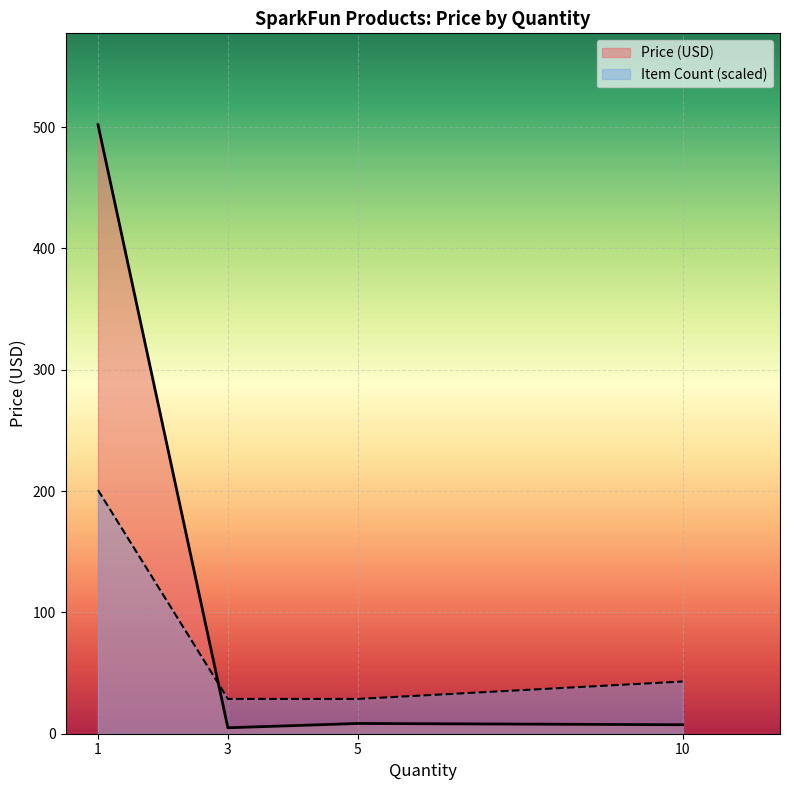

At which category does Price (USD) reach its first local peak?

5